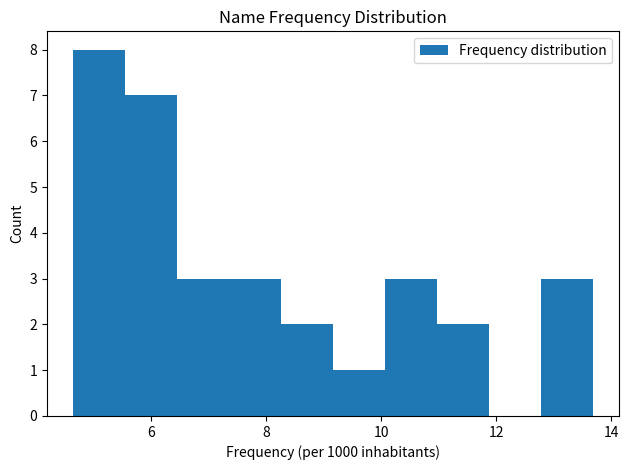

Over which range of the x-axis is the bar tallest?

4.6 to 5.6